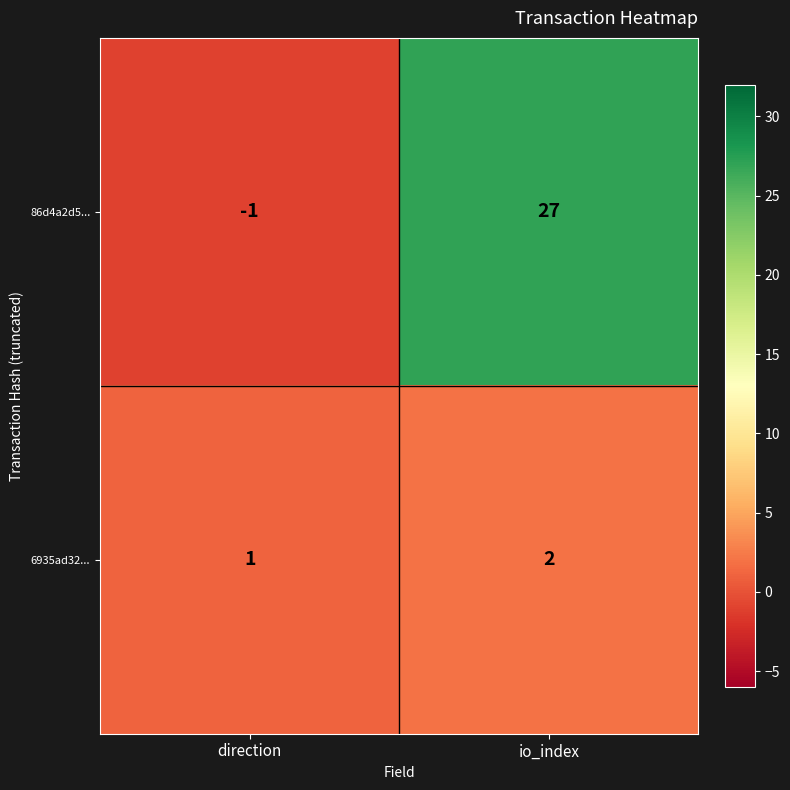

Is the value of 6935ad32... at direction greater than the value of 86d4a2d5... at direction?

Yes